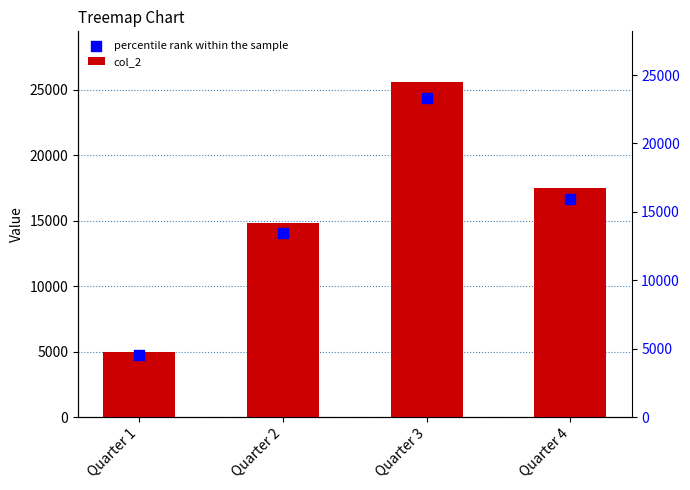

Which series contains the lowest Y value?

percentile rank within the sample